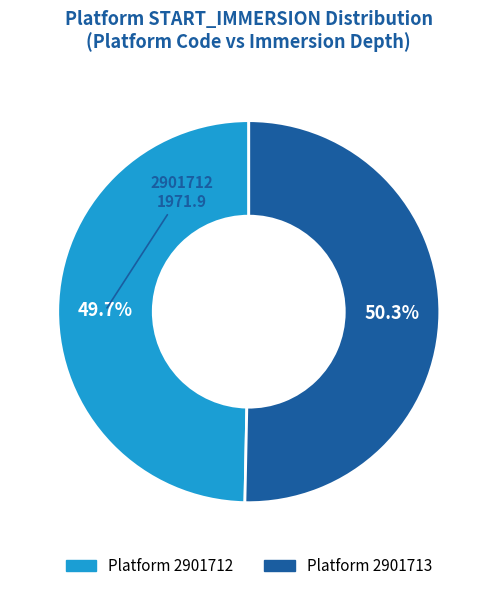

To the nearest percent, what is the average slice percentage?

50%